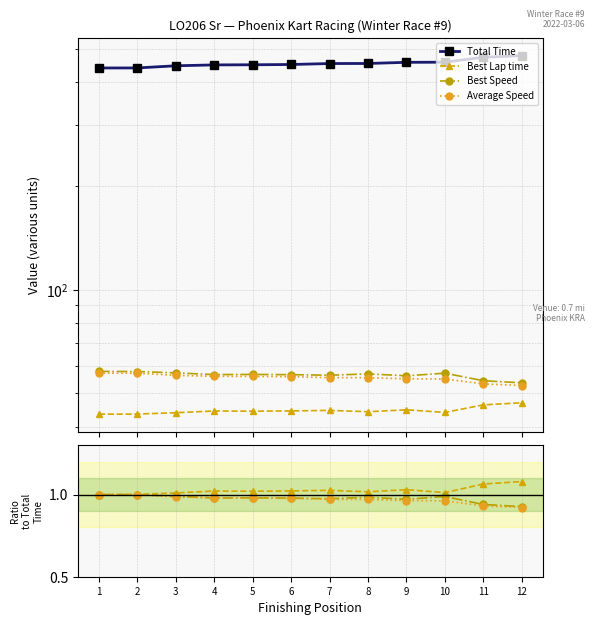

Reading right to left, list all the values displayed in this chart.

Total Time: 478.2	473.0	457.7	457.3	453.8	453.6	450.7	449.9	449.5	446.9	440.5	440.3
Best Lap time: 1.1	1.1	1.0	1.0	1.0	1.0	1.0	1.0	1.0	1.0	1.0	1.0
Best Speed: 0.9	0.9	1.0	1.0	1.0	1.0	1.0	1.0	1.0	1.0	1.0	1.0
Average Speed: 0.9	0.9	1.0	1.0	1.0	1.0	1.0	1.0	1.0	1.0	1.0	1.0